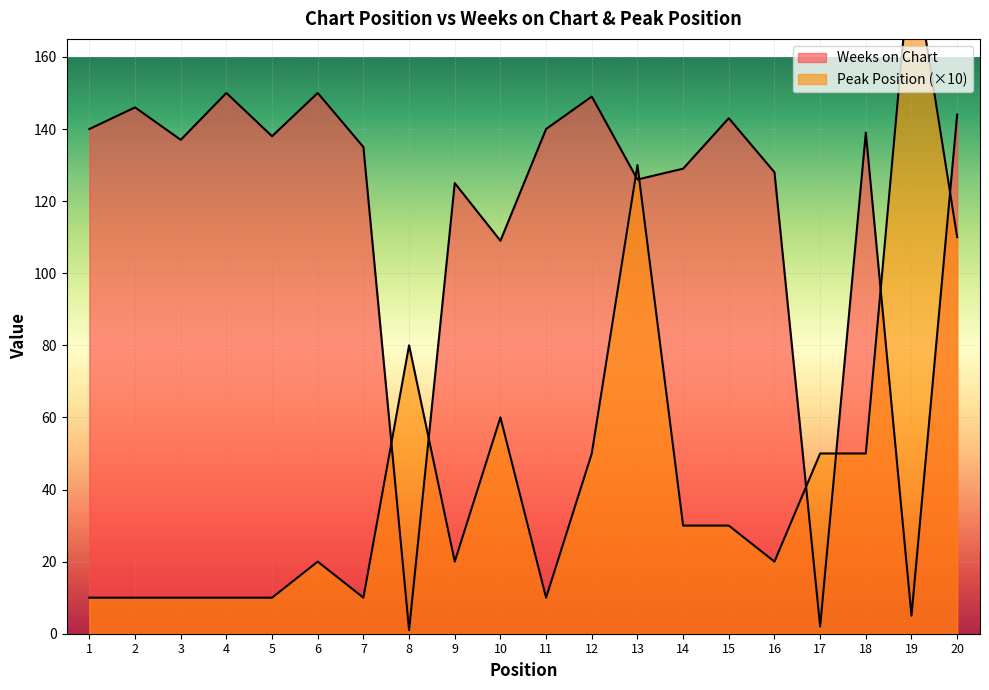

True or false: Weeks on Chart and Peak Position intersect in this chart.

True